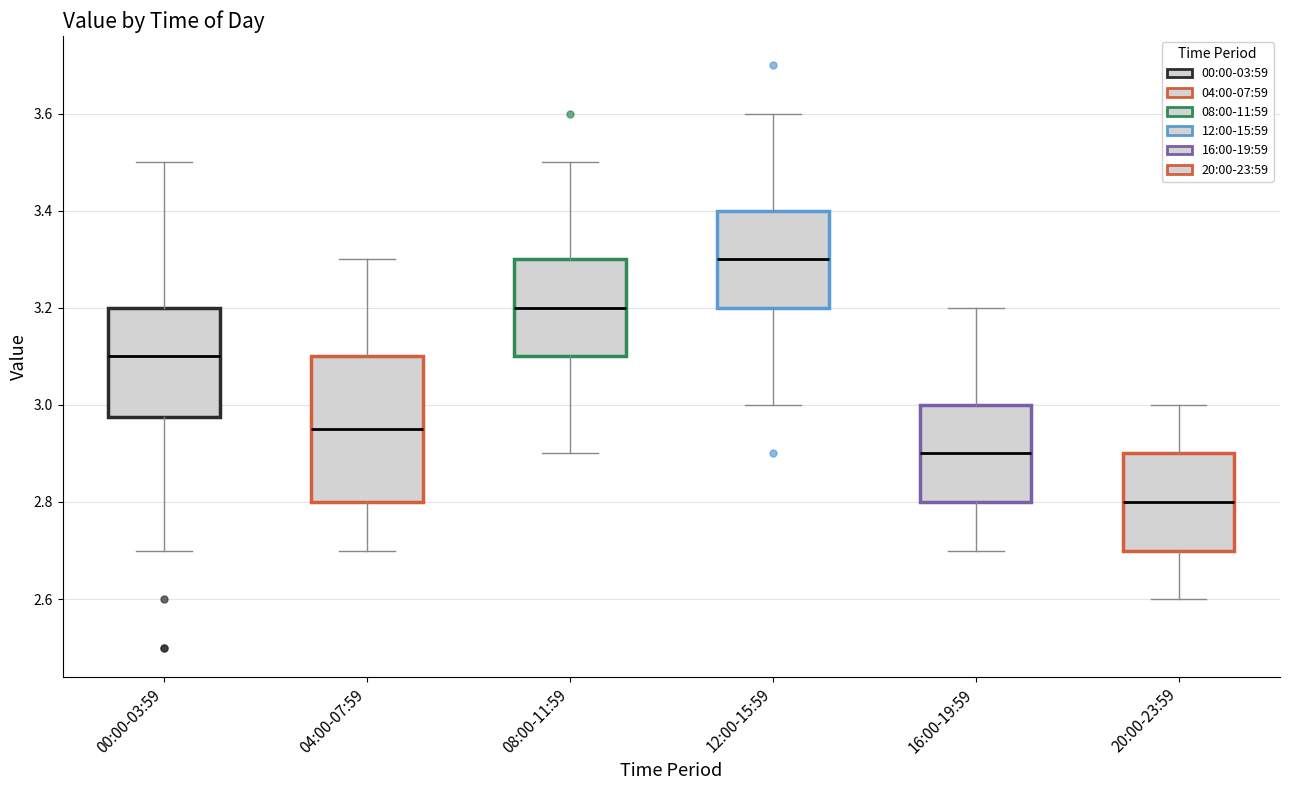

Reading left to right, transcribe this box plot: for each box, give where its median line is, the range the box spans, and where its two whiskers end, as read against the y-axis. The values are not printed on the chart, so give them approximately, as read against the axis.

00:00-03:59: median 3.10, box 2.98 to 3.20, whiskers 2.70 to 3.50
04:00-07:59: median 2.96, box 2.80 to 3.10, whiskers 2.70 to 3.30
08:00-11:59: median 3.20, box 3.10 to 3.30, whiskers 2.90 to 3.50
12:00-15:59: median 3.30, box 3.20 to 3.40, whiskers 3.00 to 3.60
16:00-19:59: median 2.90, box 2.80 to 3.00, whiskers 2.70 to 3.20
20:00-23:59: median 2.80, box 2.70 to 2.90, whiskers 2.60 to 3.00